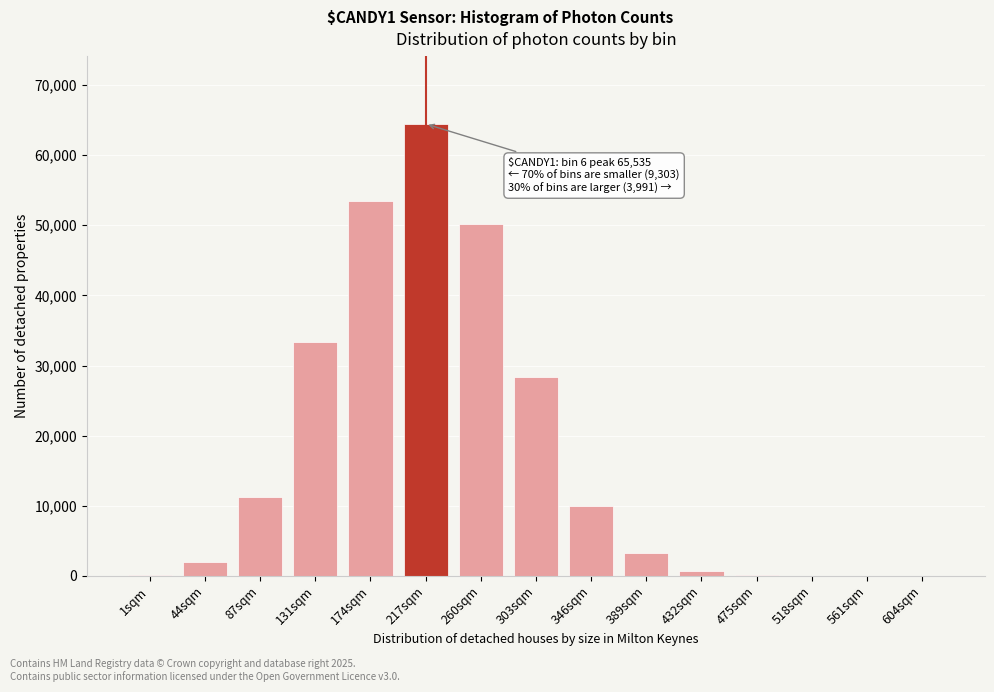

What is the sum of all values?

257133